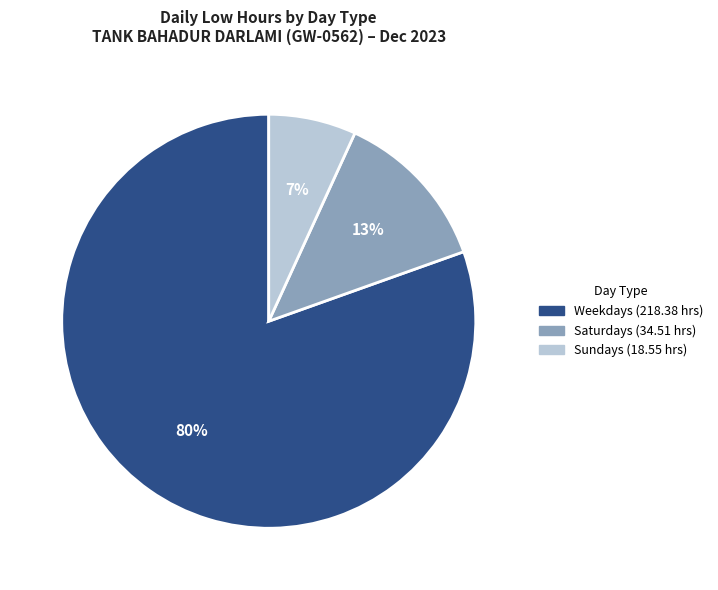

Does any single category account for the majority?

Yes